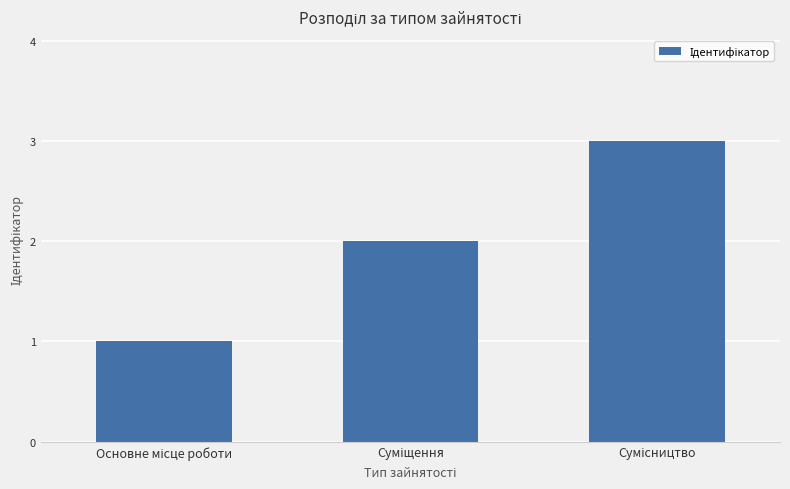

What is the greatest value displayed?

3